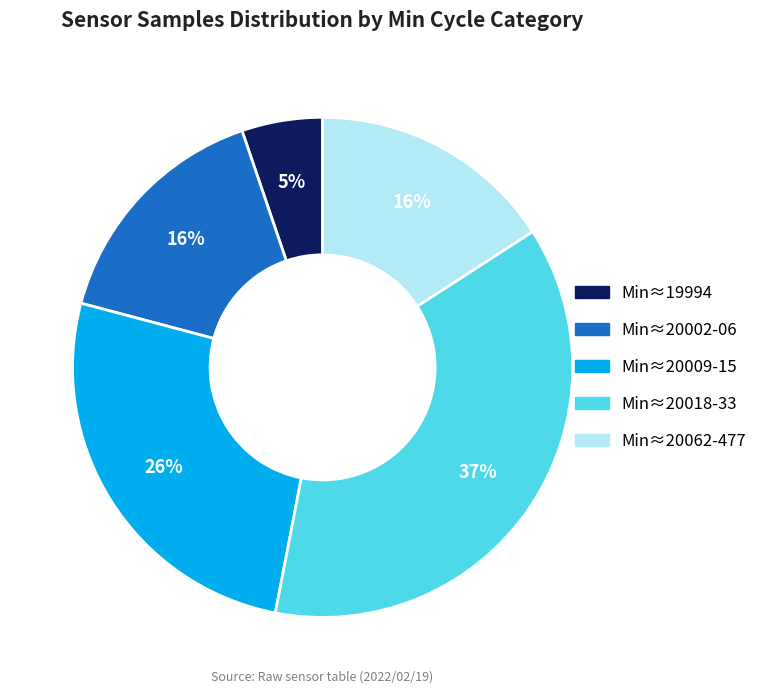

Does Min≈19994 account for over 50% of the chart?

No